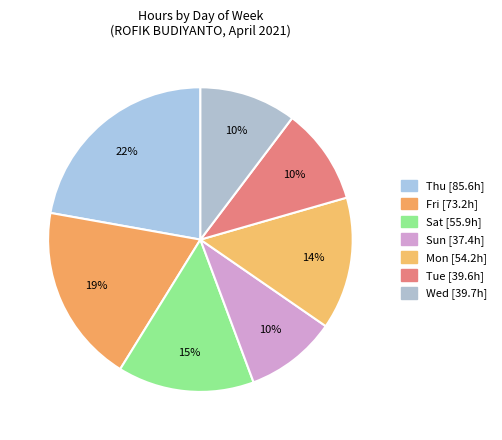

Count the number of slices in the pie.

7